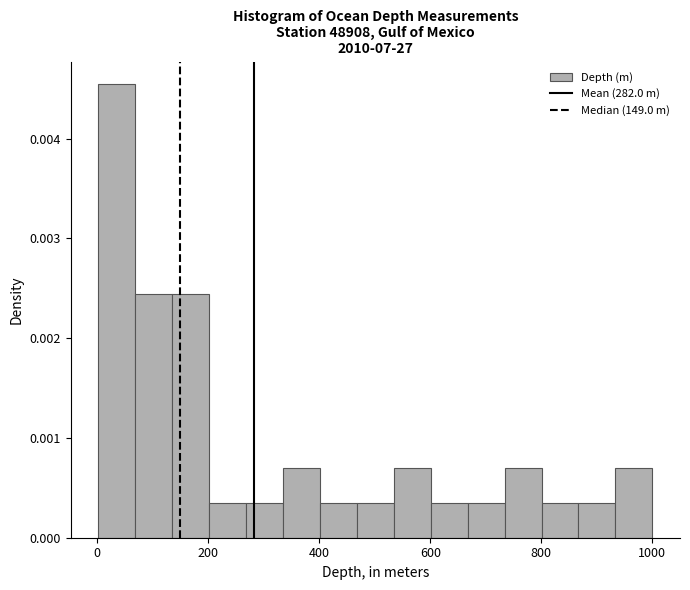

Around what value on the x-axis is the tallest bar? Give the approximate position of its centre, as read against the axis.

40